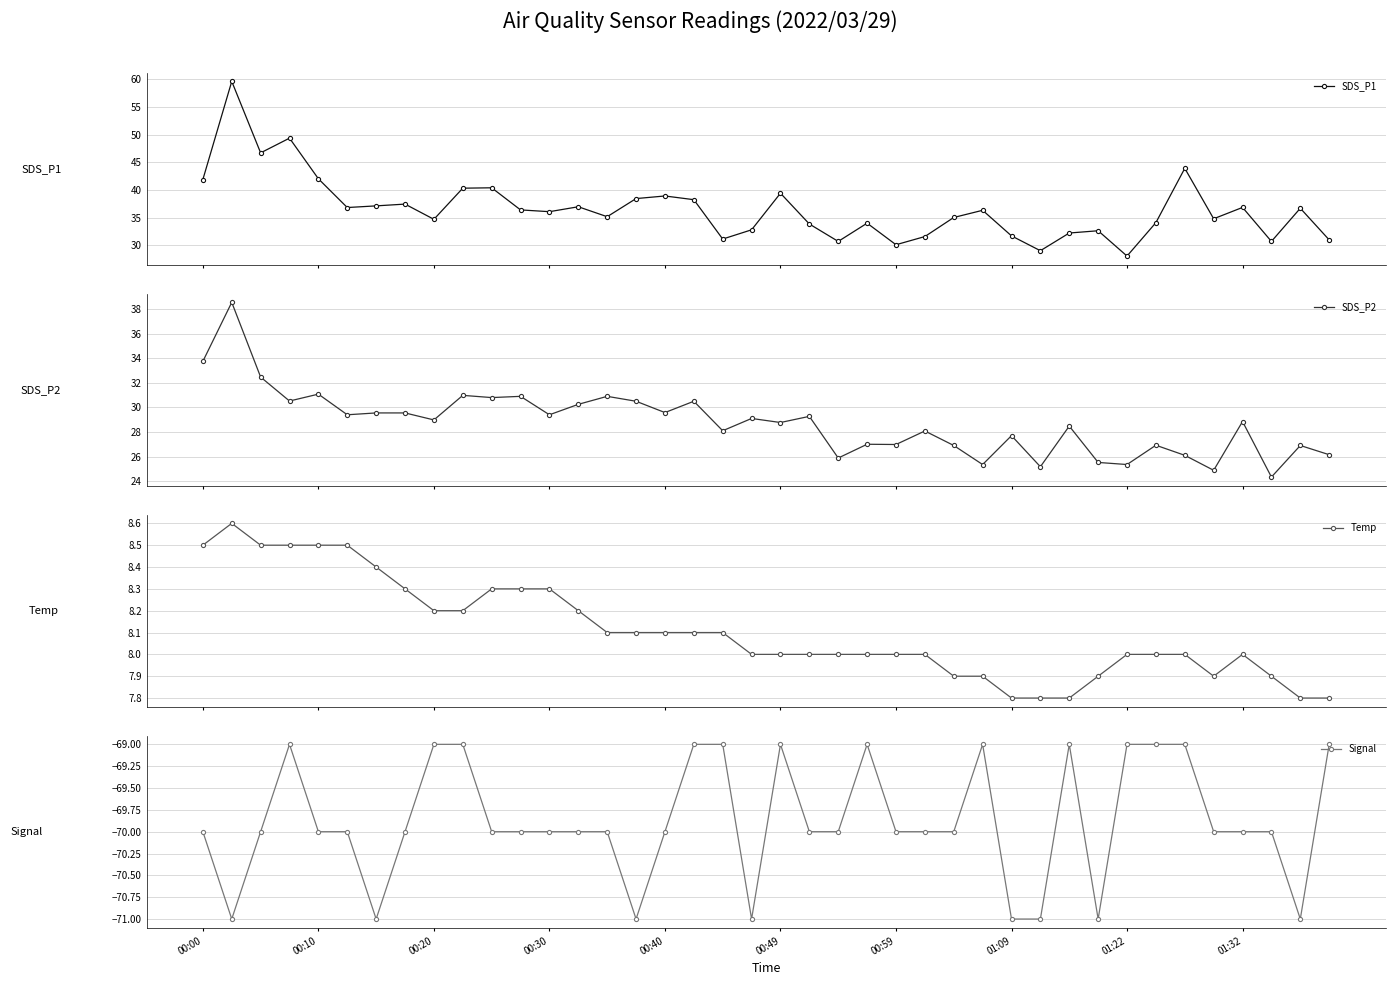

What is the difference between the maximum and minimum values in the SDS_P1 series?

31.6